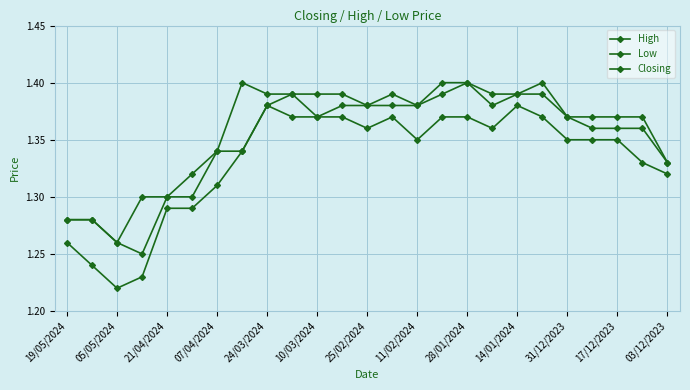

True or false: Low and High intersect in this chart.

False